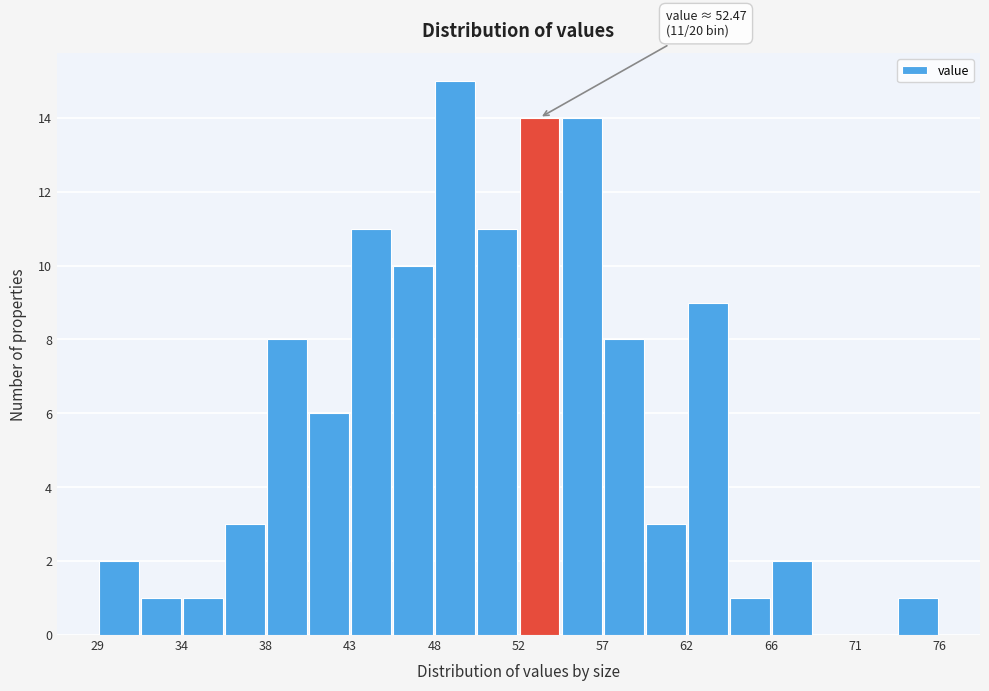

Over which range of the x-axis is the bar tallest?

47.5 to 50.0